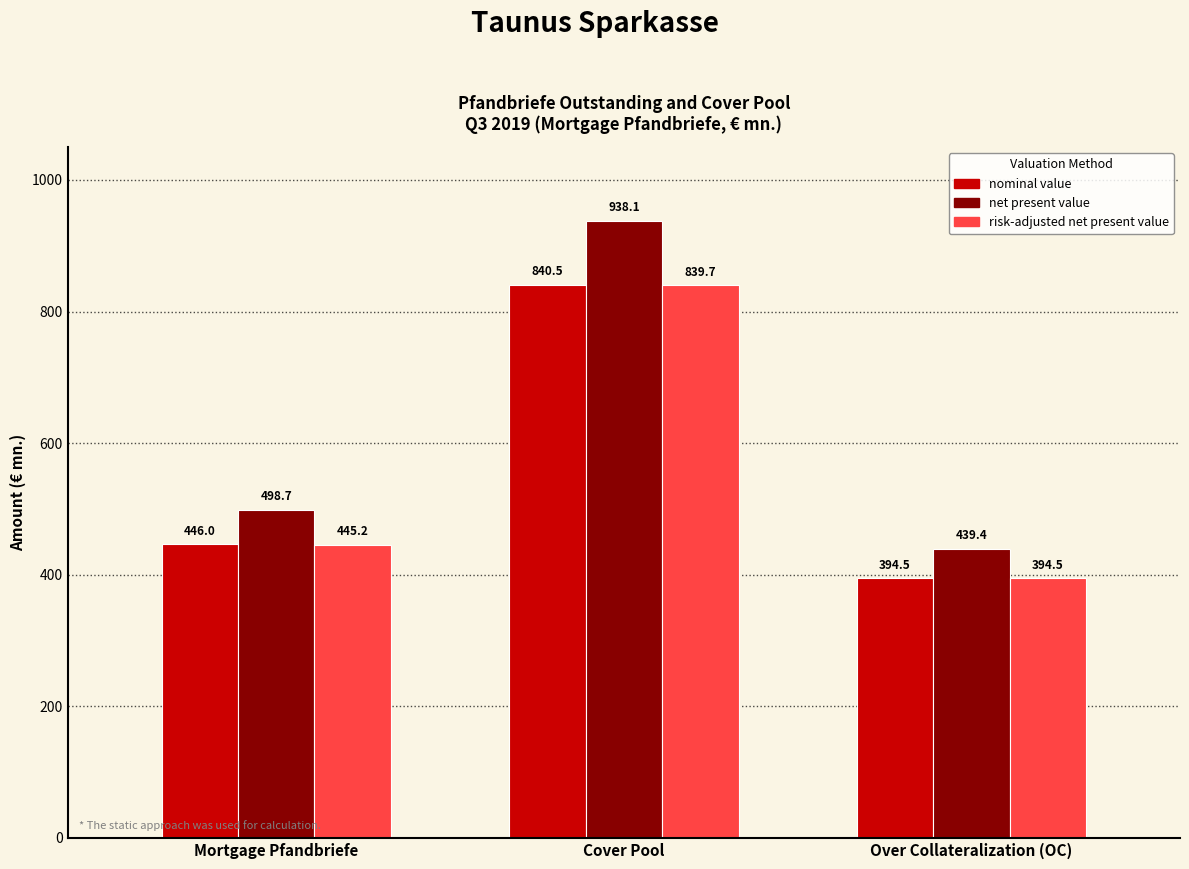

At which label is net present value closest to 688?

Mortgage Pfandbriefe